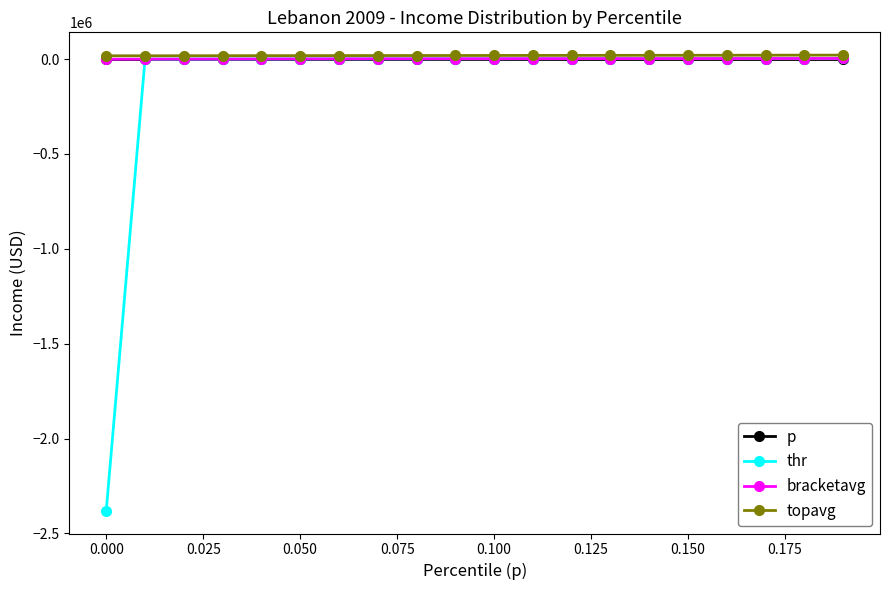

Which series has the largest range (max minus min)?

thr